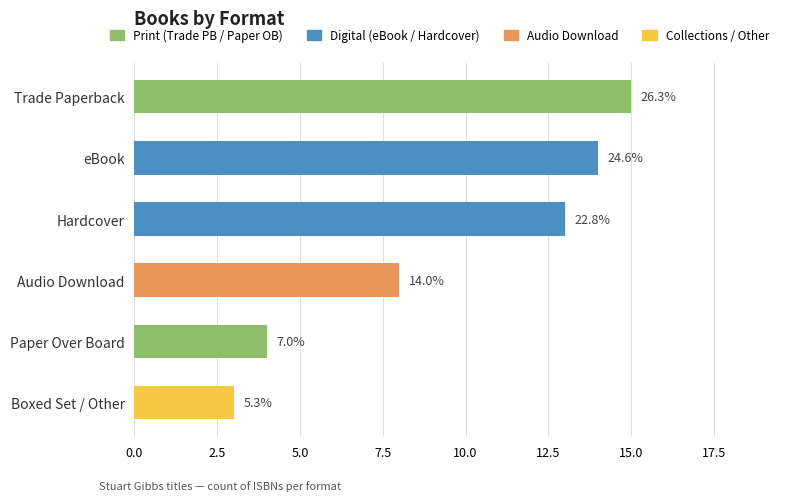

True or false: the data shows 15 at Trade Paperback.

True